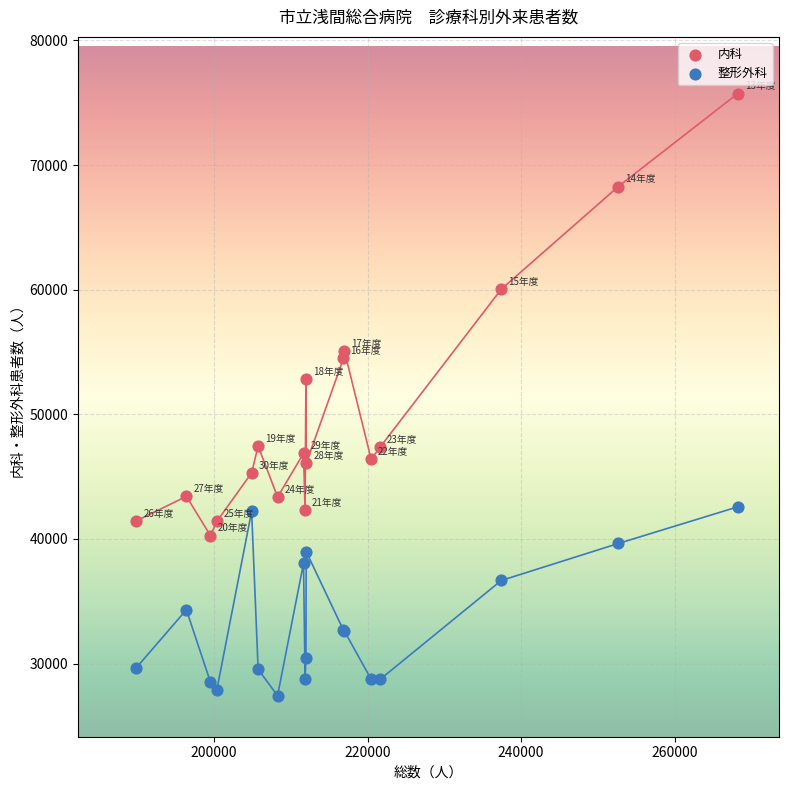

Which series contains the lowest Y value?

整形外科